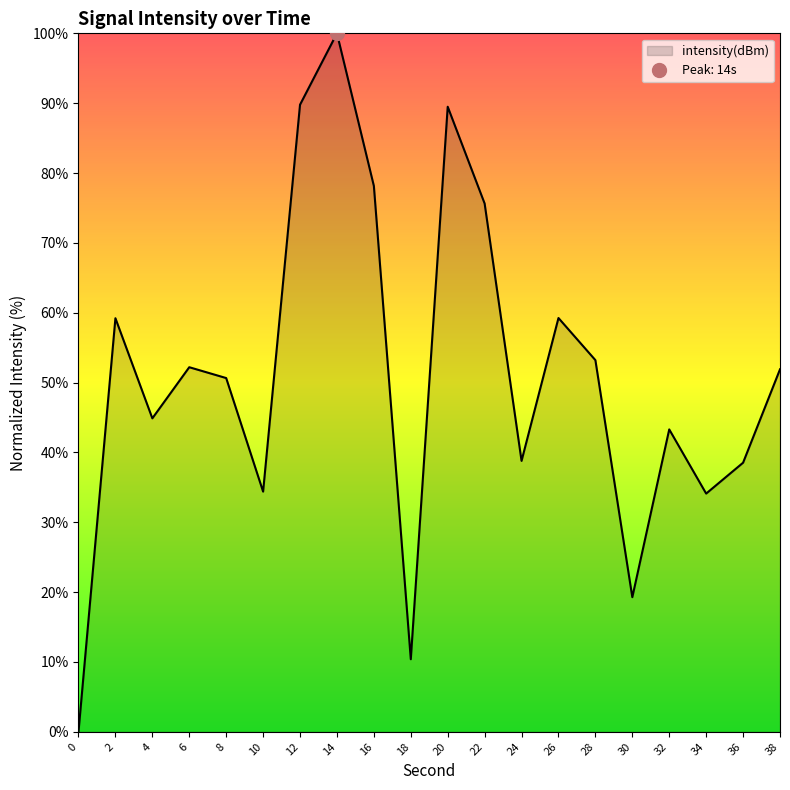

What is the sum of all values?

1023.1